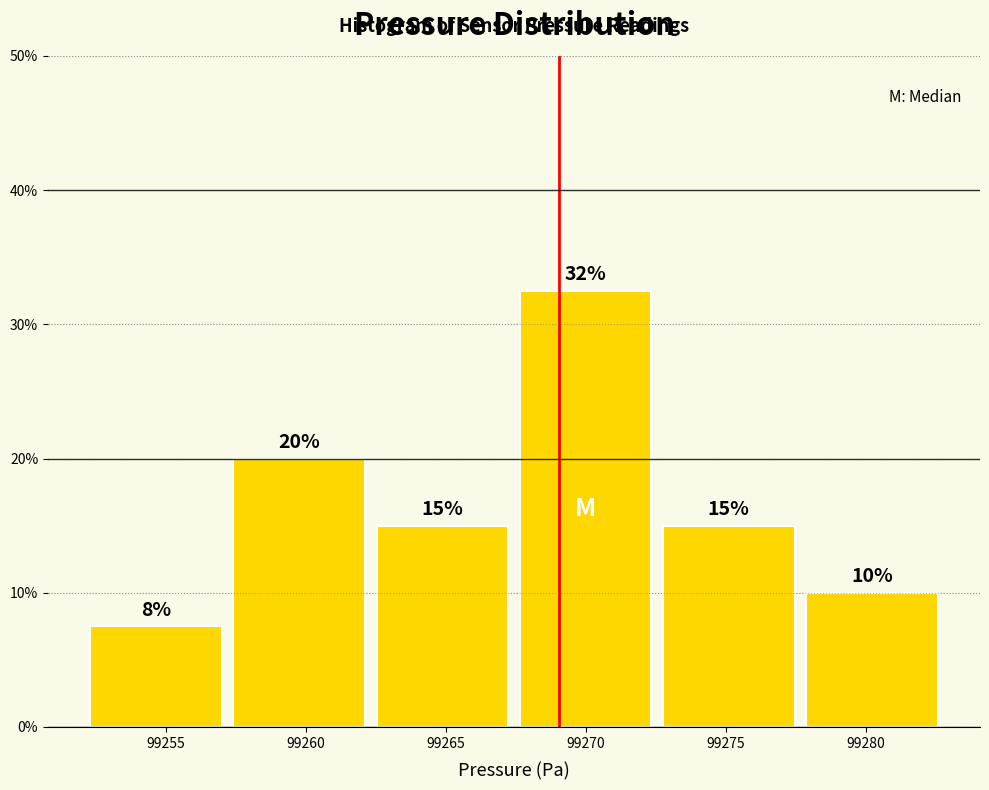

Which range on the x-axis has the tallest bar?

99267.5 to 99272.5